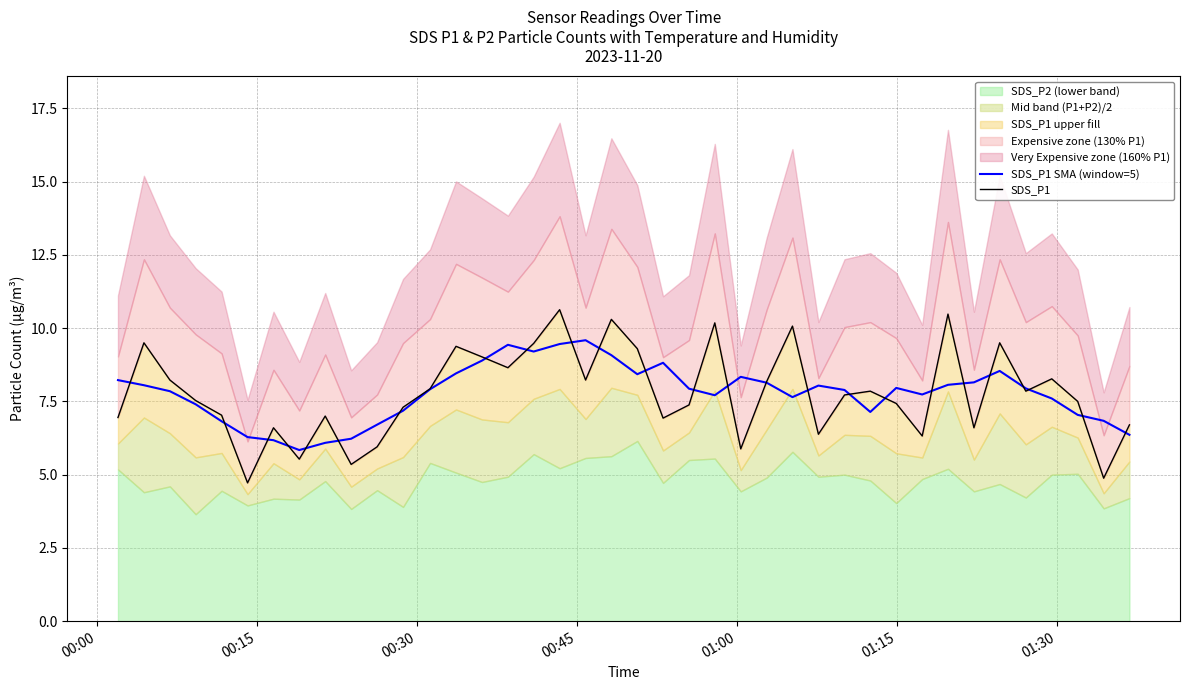

How many intersections are there between SDS_P1 and SDS_P1 SMA (window=5)?

25